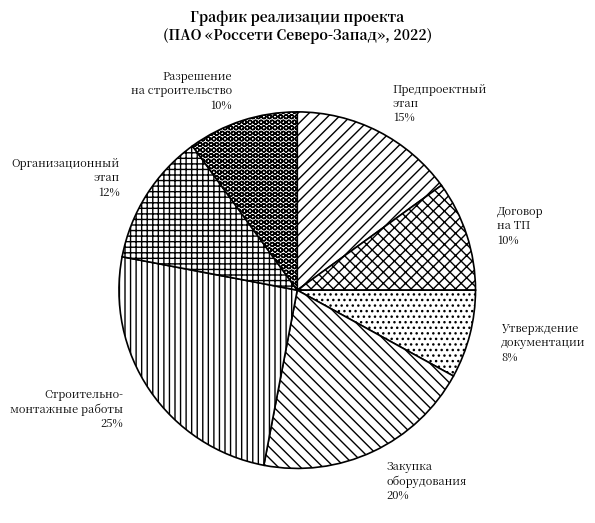

To the nearest percent, what portion does Закупка оборудования represent?

20%